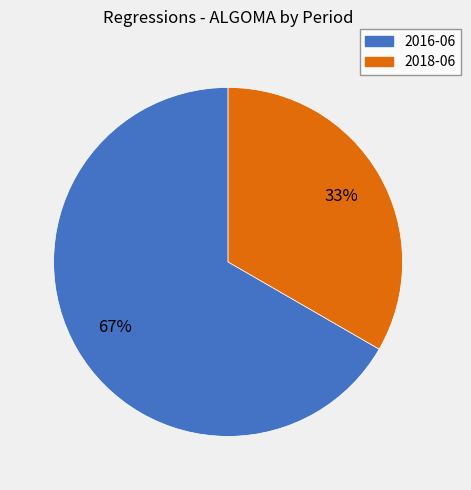

The 2016-06 slice represents 67% of the pie. True or false?

True